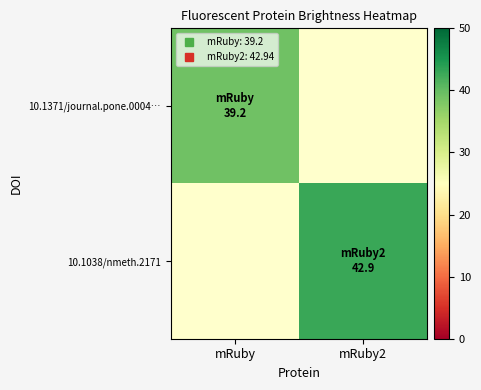

Is the value of 10.1038/nmeth.2171 at mRuby2 greater than the value of 10.1371/journal.pone.0004… at mRuby?

Yes